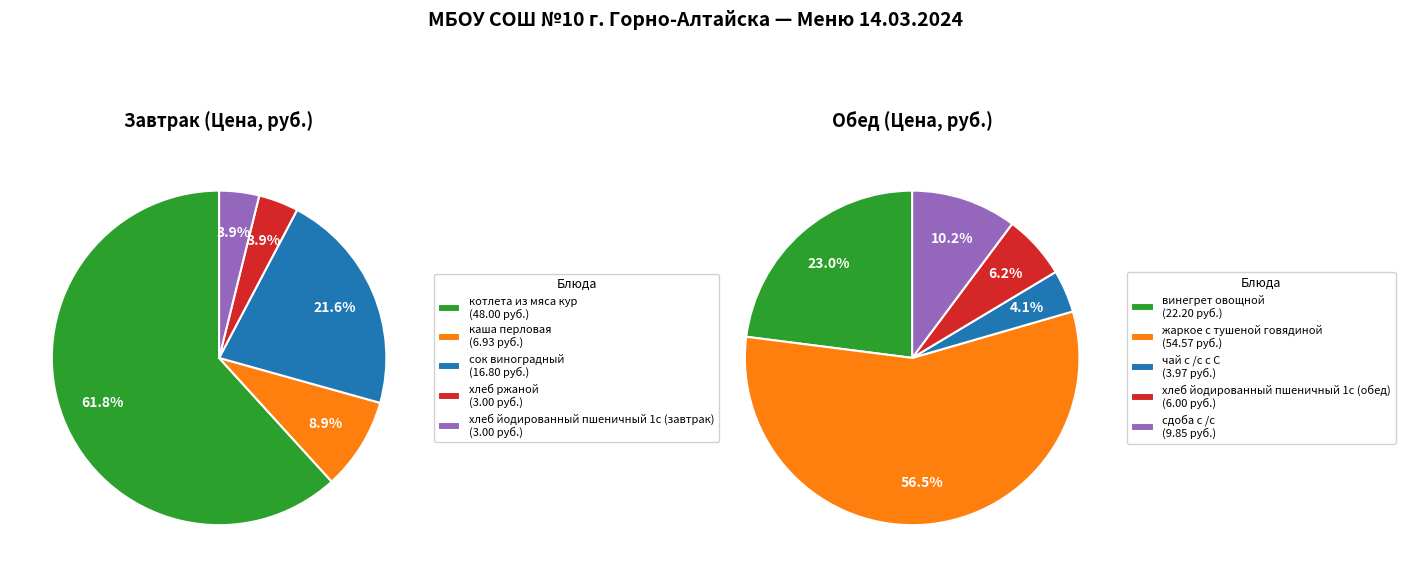

How many segments does this pie chart have?

10